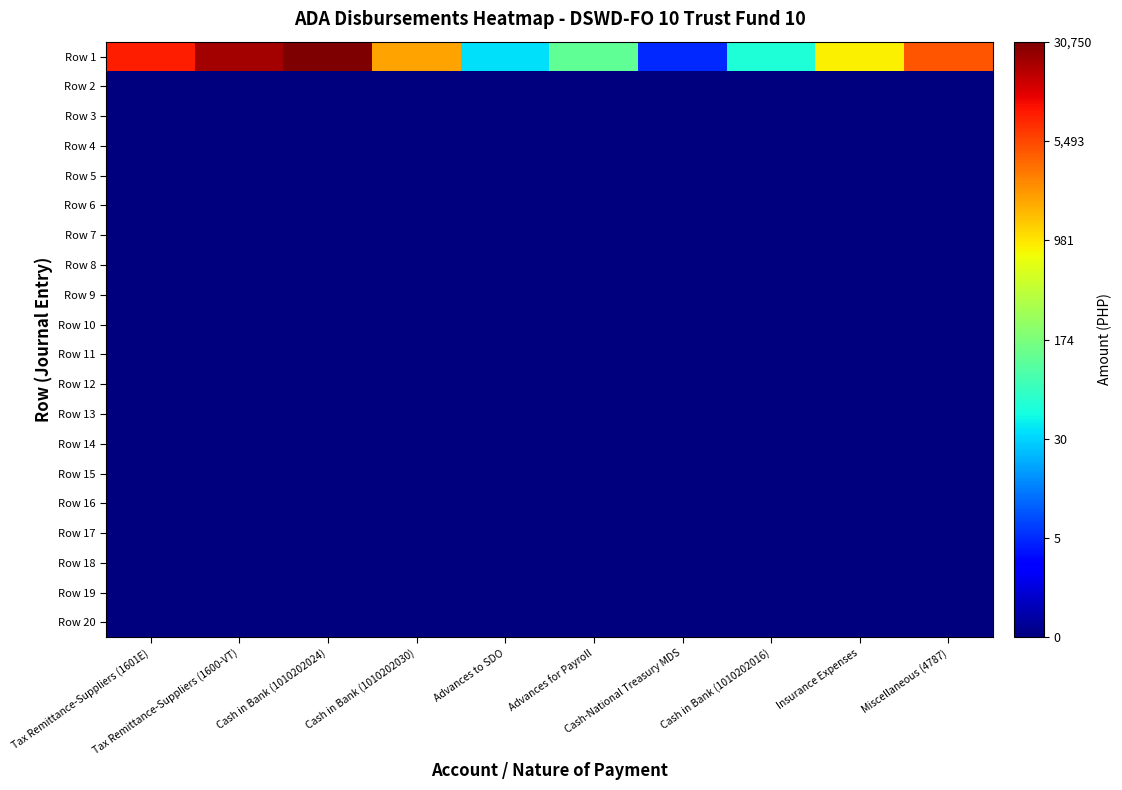

Reading left to right, list all the values displayed in this chart.

Row 1: Tax Remittance-Suppliers (1601E)=9.1	Tax Remittance-Suppliers (1600-VT)=10.0	Cash in Bank (1010202024)=10.3	Cash in Bank (1010202030)=7.6	Advances to SDO=3.6	Advances for Payroll=4.8	Cash-National Treasury MDS=1.7	Cash in Bank (1010202016)=4.0	Insurance Expenses=6.7	Miscellaneous (4787)=8.5
Row 2: Tax Remittance-Suppliers (1601E)=0.0	Tax Remittance-Suppliers (1600-VT)=0.0	Cash in Bank (1010202024)=0.0	Cash in Bank (1010202030)=0.0	Advances to SDO=0.0	Advances for Payroll=0.0	Cash-National Treasury MDS=0.0	Cash in Bank (1010202016)=0.0	Insurance Expenses=0.0	Miscellaneous (4787)=0.0
Row 3: Tax Remittance-Suppliers (1601E)=0.0	Tax Remittance-Suppliers (1600-VT)=0.0	Cash in Bank (1010202024)=0.0	Cash in Bank (1010202030)=0.0	Advances to SDO=0.0	Advances for Payroll=0.0	Cash-National Treasury MDS=0.0	Cash in Bank (1010202016)=0.0	Insurance Expenses=0.0	Miscellaneous (4787)=0.0
Row 4: Tax Remittance-Suppliers (1601E)=0.0	Tax Remittance-Suppliers (1600-VT)=0.0	Cash in Bank (1010202024)=0.0	Cash in Bank (1010202030)=0.0	Advances to SDO=0.0	Advances for Payroll=0.0	Cash-National Treasury MDS=0.0	Cash in Bank (1010202016)=0.0	Insurance Expenses=0.0	Miscellaneous (4787)=0.0
Row 5: Tax Remittance-Suppliers (1601E)=0.0	Tax Remittance-Suppliers (1600-VT)=0.0	Cash in Bank (1010202024)=0.0	Cash in Bank (1010202030)=0.0	Advances to SDO=0.0	Advances for Payroll=0.0	Cash-National Treasury MDS=0.0	Cash in Bank (1010202016)=0.0	Insurance Expenses=0.0	Miscellaneous (4787)=0.0
Row 6: Tax Remittance-Suppliers (1601E)=0.0	Tax Remittance-Suppliers (1600-VT)=0.0	Cash in Bank (1010202024)=0.0	Cash in Bank (1010202030)=0.0	Advances to SDO=0.0	Advances for Payroll=0.0	Cash-National Treasury MDS=0.0	Cash in Bank (1010202016)=0.0	Insurance Expenses=0.0	Miscellaneous (4787)=0.0
Row 7: Tax Remittance-Suppliers (1601E)=0.0	Tax Remittance-Suppliers (1600-VT)=0.0	Cash in Bank (1010202024)=0.0	Cash in Bank (1010202030)=0.0	Advances to SDO=0.0	Advances for Payroll=0.0	Cash-National Treasury MDS=0.0	Cash in Bank (1010202016)=0.0	Insurance Expenses=0.0	Miscellaneous (4787)=0.0
Row 8: Tax Remittance-Suppliers (1601E)=0.0	Tax Remittance-Suppliers (1600-VT)=0.0	Cash in Bank (1010202024)=0.0	Cash in Bank (1010202030)=0.0	Advances to SDO=0.0	Advances for Payroll=0.0	Cash-National Treasury MDS=0.0	Cash in Bank (1010202016)=0.0	Insurance Expenses=0.0	Miscellaneous (4787)=0.0
Row 9: Tax Remittance-Suppliers (1601E)=0.0	Tax Remittance-Suppliers (1600-VT)=0.0	Cash in Bank (1010202024)=0.0	Cash in Bank (1010202030)=0.0	Advances to SDO=0.0	Advances for Payroll=0.0	Cash-National Treasury MDS=0.0	Cash in Bank (1010202016)=0.0	Insurance Expenses=0.0	Miscellaneous (4787)=0.0
Row 10: Tax Remittance-Suppliers (1601E)=0.0	Tax Remittance-Suppliers (1600-VT)=0.0	Cash in Bank (1010202024)=0.0	Cash in Bank (1010202030)=0.0	Advances to SDO=0.0	Advances for Payroll=0.0	Cash-National Treasury MDS=0.0	Cash in Bank (1010202016)=0.0	Insurance Expenses=0.0	Miscellaneous (4787)=0.0
Row 11: Tax Remittance-Suppliers (1601E)=0.0	Tax Remittance-Suppliers (1600-VT)=0.0	Cash in Bank (1010202024)=0.0	Cash in Bank (1010202030)=0.0	Advances to SDO=0.0	Advances for Payroll=0.0	Cash-National Treasury MDS=0.0	Cash in Bank (1010202016)=0.0	Insurance Expenses=0.0	Miscellaneous (4787)=0.0
Row 12: Tax Remittance-Suppliers (1601E)=0.0	Tax Remittance-Suppliers (1600-VT)=0.0	Cash in Bank (1010202024)=0.0	Cash in Bank (1010202030)=0.0	Advances to SDO=0.0	Advances for Payroll=0.0	Cash-National Treasury MDS=0.0	Cash in Bank (1010202016)=0.0	Insurance Expenses=0.0	Miscellaneous (4787)=0.0
Row 13: Tax Remittance-Suppliers (1601E)=0.0	Tax Remittance-Suppliers (1600-VT)=0.0	Cash in Bank (1010202024)=0.0	Cash in Bank (1010202030)=0.0	Advances to SDO=0.0	Advances for Payroll=0.0	Cash-National Treasury MDS=0.0	Cash in Bank (1010202016)=0.0	Insurance Expenses=0.0	Miscellaneous (4787)=0.0
Row 14: Tax Remittance-Suppliers (1601E)=0.0	Tax Remittance-Suppliers (1600-VT)=0.0	Cash in Bank (1010202024)=0.0	Cash in Bank (1010202030)=0.0	Advances to SDO=0.0	Advances for Payroll=0.0	Cash-National Treasury MDS=0.0	Cash in Bank (1010202016)=0.0	Insurance Expenses=0.0	Miscellaneous (4787)=0.0
Row 15: Tax Remittance-Suppliers (1601E)=0.0	Tax Remittance-Suppliers (1600-VT)=0.0	Cash in Bank (1010202024)=0.0	Cash in Bank (1010202030)=0.0	Advances to SDO=0.0	Advances for Payroll=0.0	Cash-National Treasury MDS=0.0	Cash in Bank (1010202016)=0.0	Insurance Expenses=0.0	Miscellaneous (4787)=0.0
Row 16: Tax Remittance-Suppliers (1601E)=0.0	Tax Remittance-Suppliers (1600-VT)=0.0	Cash in Bank (1010202024)=0.0	Cash in Bank (1010202030)=0.0	Advances to SDO=0.0	Advances for Payroll=0.0	Cash-National Treasury MDS=0.0	Cash in Bank (1010202016)=0.0	Insurance Expenses=0.0	Miscellaneous (4787)=0.0
Row 17: Tax Remittance-Suppliers (1601E)=0.0	Tax Remittance-Suppliers (1600-VT)=0.0	Cash in Bank (1010202024)=0.0	Cash in Bank (1010202030)=0.0	Advances to SDO=0.0	Advances for Payroll=0.0	Cash-National Treasury MDS=0.0	Cash in Bank (1010202016)=0.0	Insurance Expenses=0.0	Miscellaneous (4787)=0.0
Row 18: Tax Remittance-Suppliers (1601E)=0.0	Tax Remittance-Suppliers (1600-VT)=0.0	Cash in Bank (1010202024)=0.0	Cash in Bank (1010202030)=0.0	Advances to SDO=0.0	Advances for Payroll=0.0	Cash-National Treasury MDS=0.0	Cash in Bank (1010202016)=0.0	Insurance Expenses=0.0	Miscellaneous (4787)=0.0
Row 19: Tax Remittance-Suppliers (1601E)=0.0	Tax Remittance-Suppliers (1600-VT)=0.0	Cash in Bank (1010202024)=0.0	Cash in Bank (1010202030)=0.0	Advances to SDO=0.0	Advances for Payroll=0.0	Cash-National Treasury MDS=0.0	Cash in Bank (1010202016)=0.0	Insurance Expenses=0.0	Miscellaneous (4787)=0.0
Row 20: Tax Remittance-Suppliers (1601E)=0.0	Tax Remittance-Suppliers (1600-VT)=0.0	Cash in Bank (1010202024)=0.0	Cash in Bank (1010202030)=0.0	Advances to SDO=0.0	Advances for Payroll=0.0	Cash-National Treasury MDS=0.0	Cash in Bank (1010202016)=0.0	Insurance Expenses=0.0	Miscellaneous (4787)=0.0